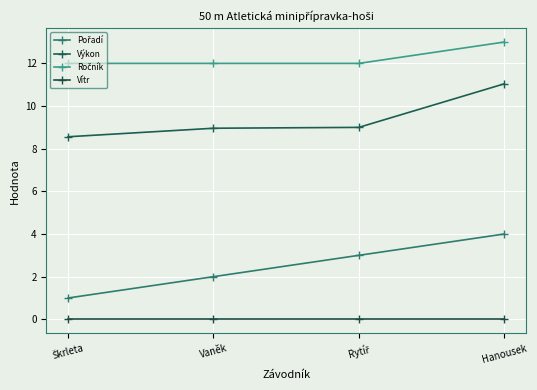

Is it true that Ročník equals 19.0 at Vaněk?

False